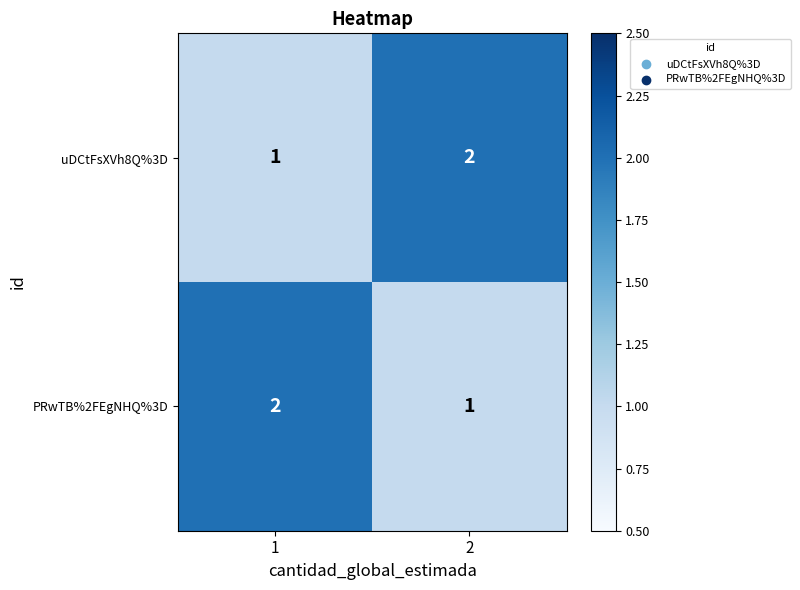

Reading left to right, list all the values displayed in this chart.

uDCtFsXVh8Q%3D: 1	2
PRwTB%2FEgNHQ%3D: 2	1